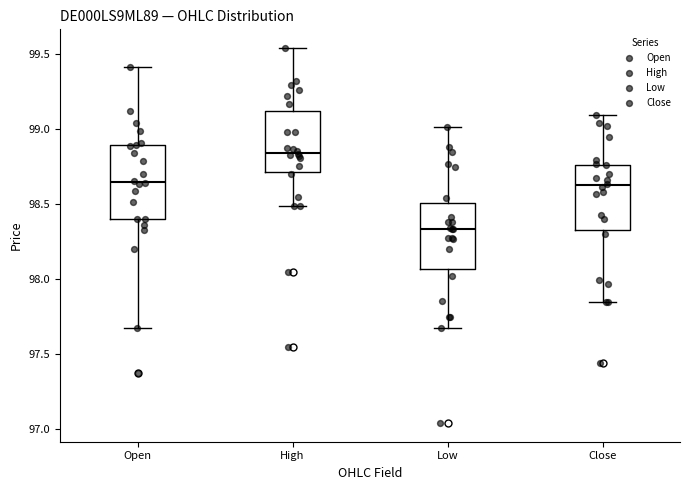

Reading left to right, transcribe this box plot: for each box, give where its median line is, the range the box spans, and where its two whiskers end, as read against the y-axis. The values are not printed on the chart, so give them approximately, as read against the axis.

Open: median 98.65, box 98.40 to 98.90, whiskers 97.65 to 99.40
High: median 98.85, box 98.70 to 99.10, whiskers 98.50 to 99.55
Low: median 98.35, box 98.05 to 98.50, whiskers 97.65 to 99.00
Close: median 98.60, box 98.30 to 98.75, whiskers 97.85 to 99.10